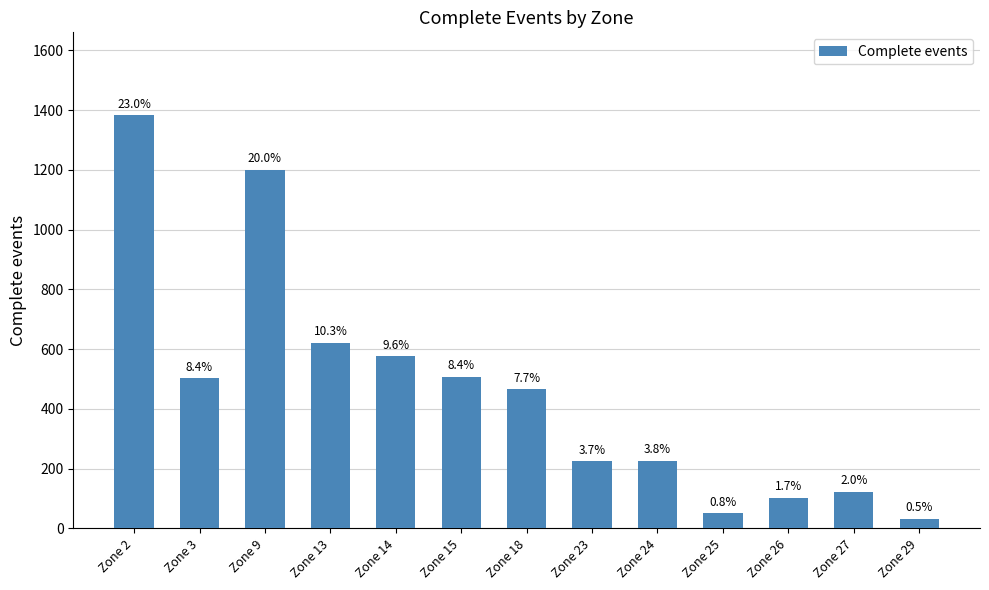

How many bars are there in total?

13